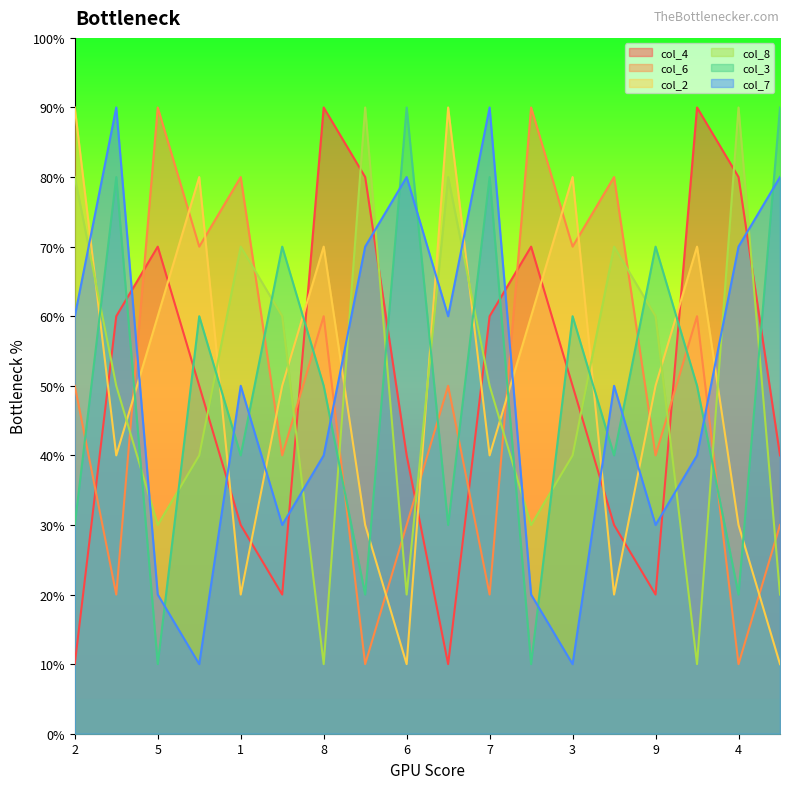

How many distinct data groups are displayed?

6